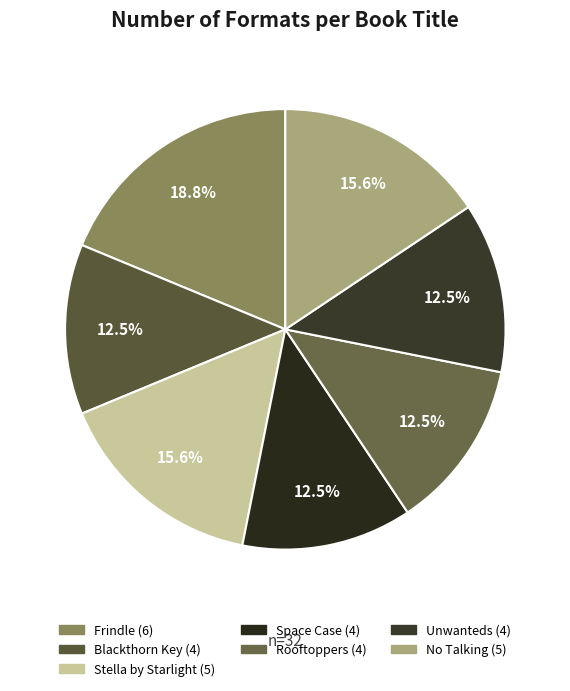

To the nearest percent, what percentage of the pie is Space Case?

12%